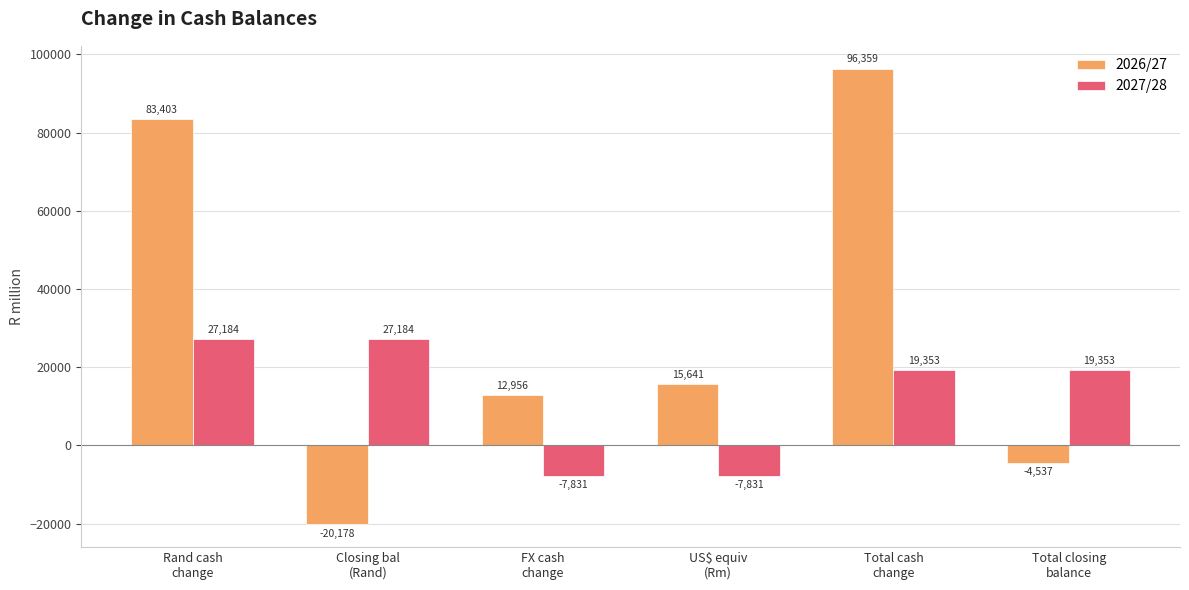

Which series has the largest range (max minus min)?

2026/27